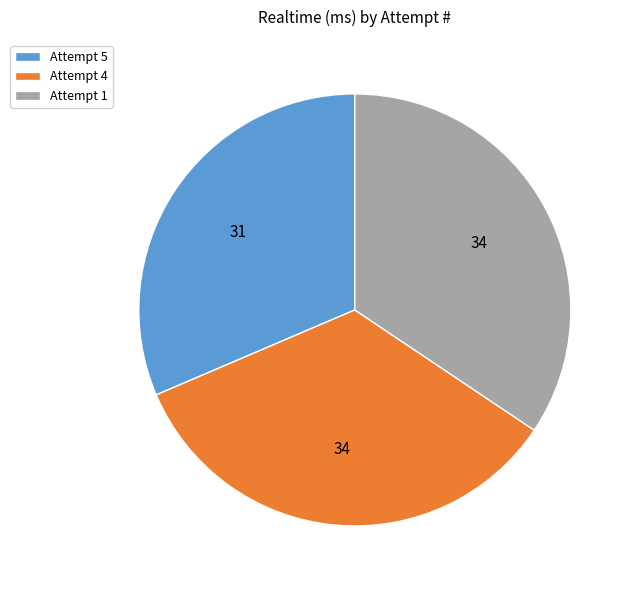

How many slices are in this pie chart?

3